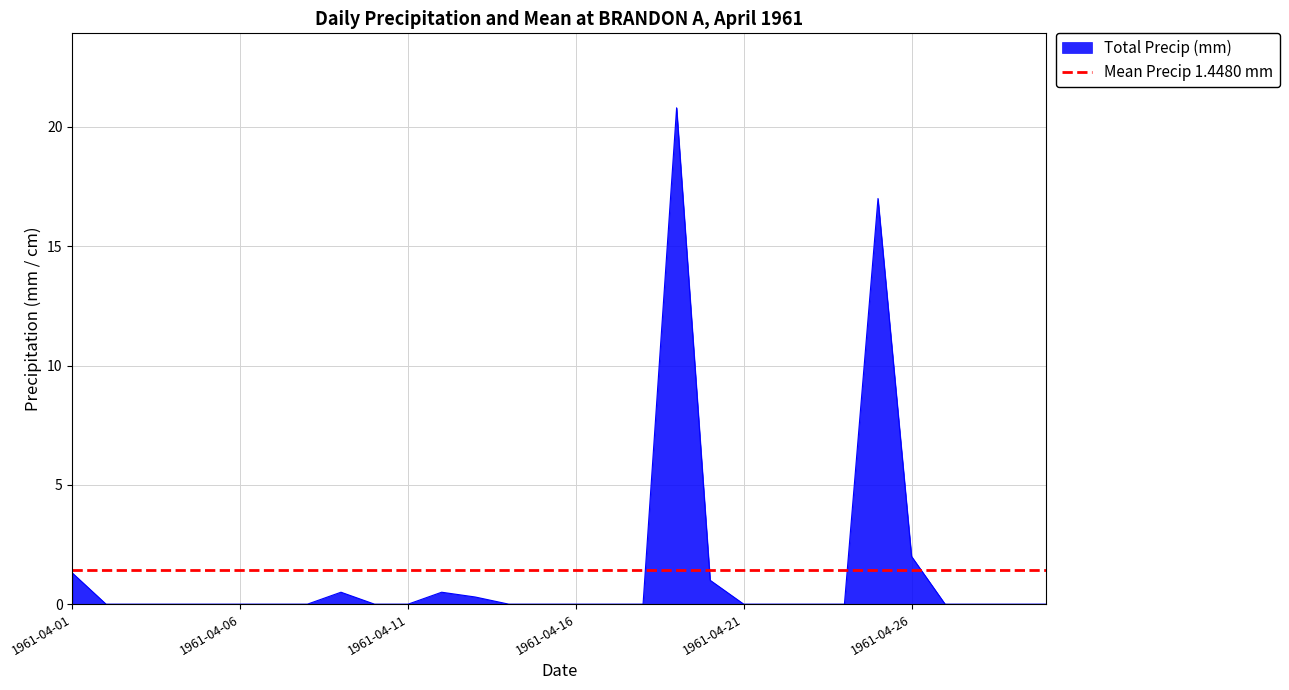

Which series has the largest total across all categories?

Total Precip (mm)